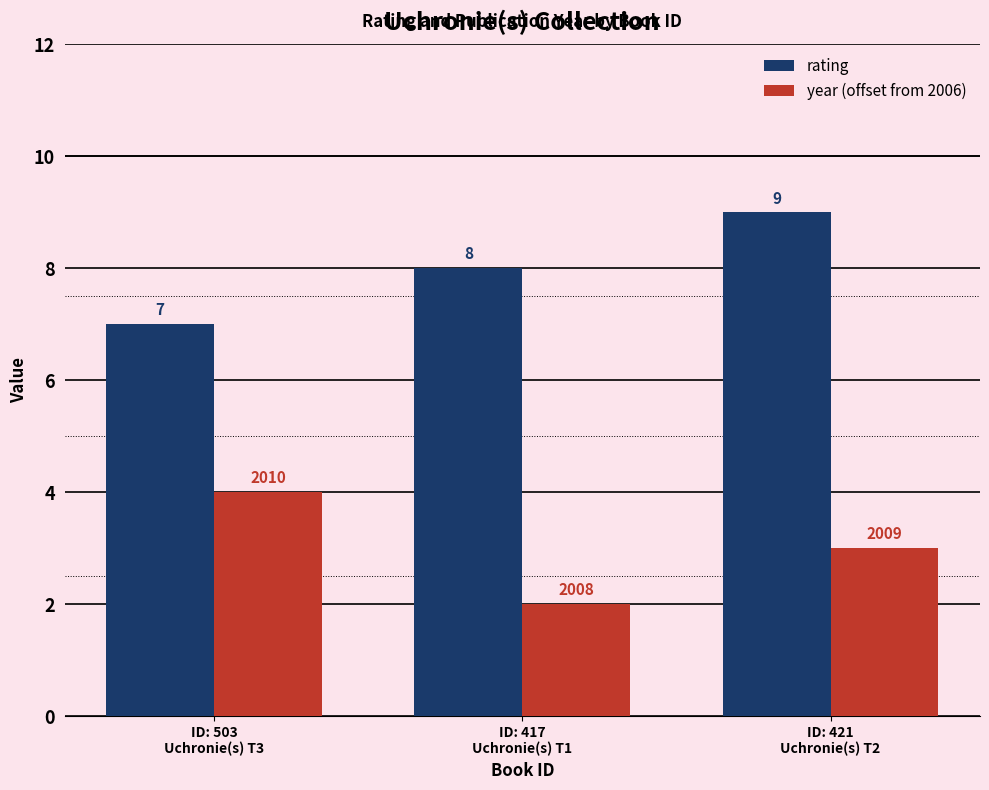

What is the difference between the highest and lowest values at ID: 417
Uchronie(s) T1?

6